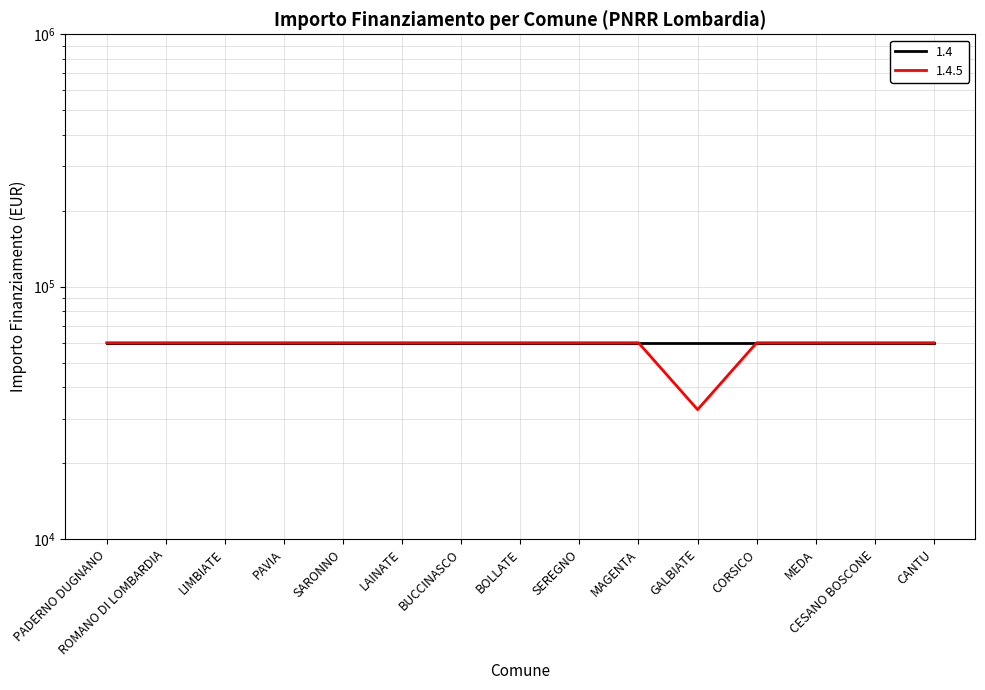

What is the value of the 14th point from the left?

59966